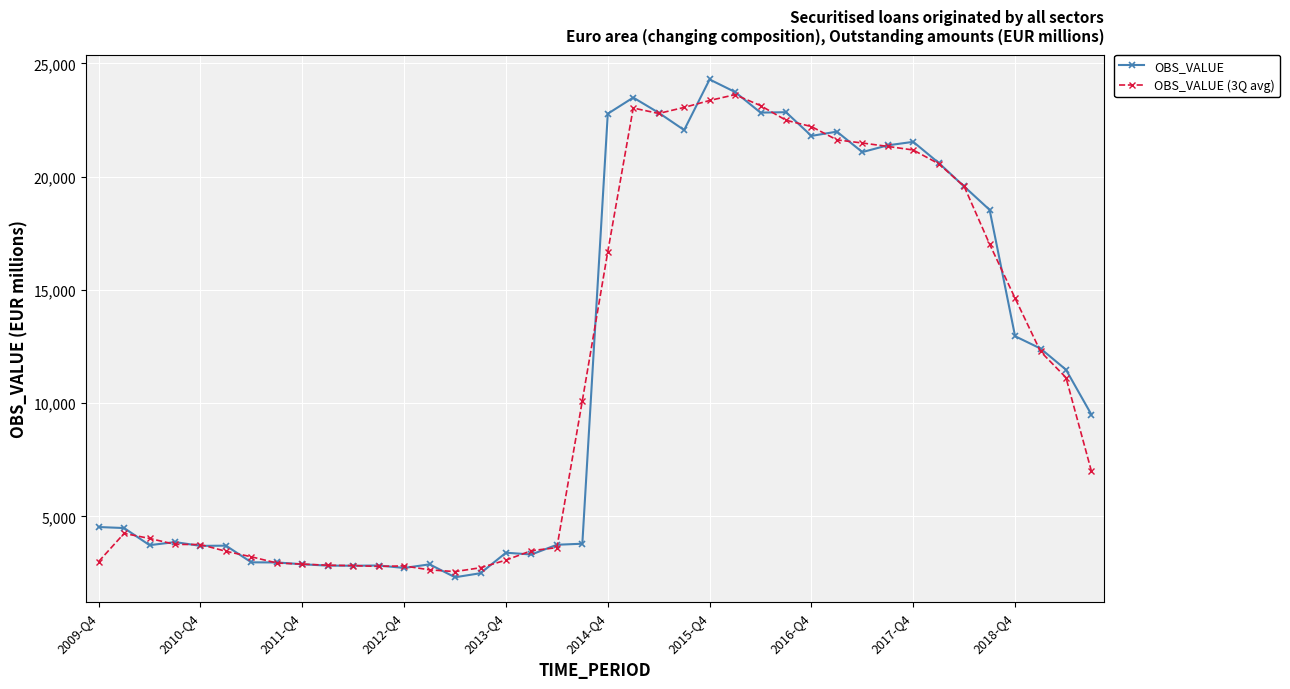

True or false: OBS_VALUE has more than 2 interior local peaks.

True